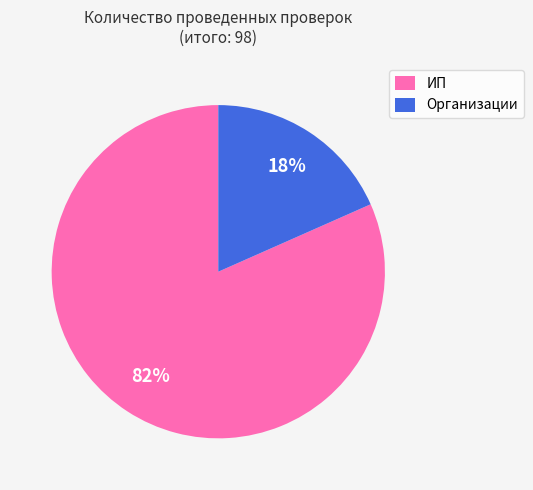

To the nearest percent, what portion does Организации represent?

18%